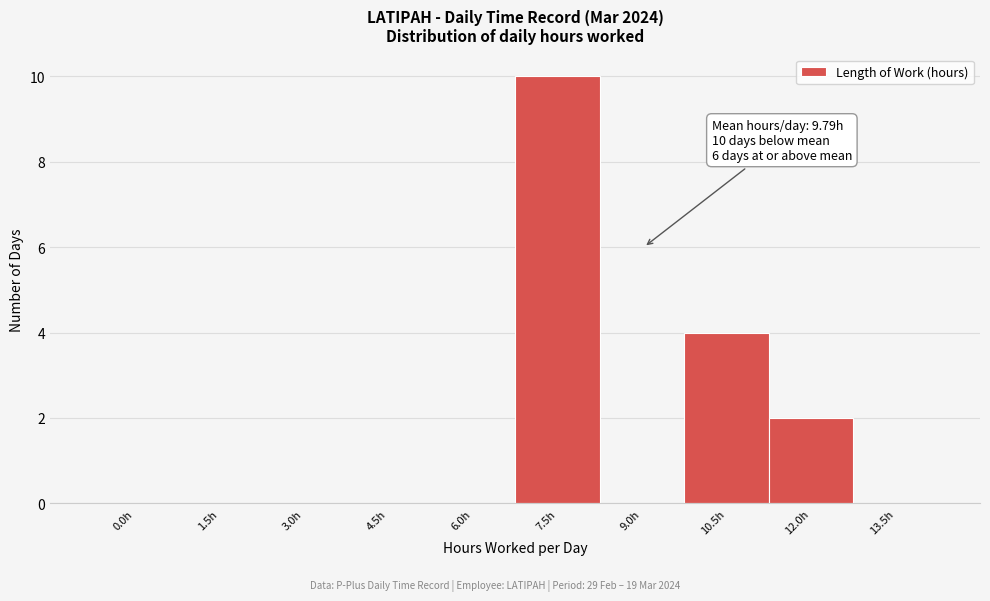

Reading left to right, transcribe all the data shown in this chart.

0.0h=0	1.5h=0	3.0h=0	4.5h=0	6.0h=0	7.5h=10	9.0h=0	10.5h=4	12.0h=2	13.5h=0